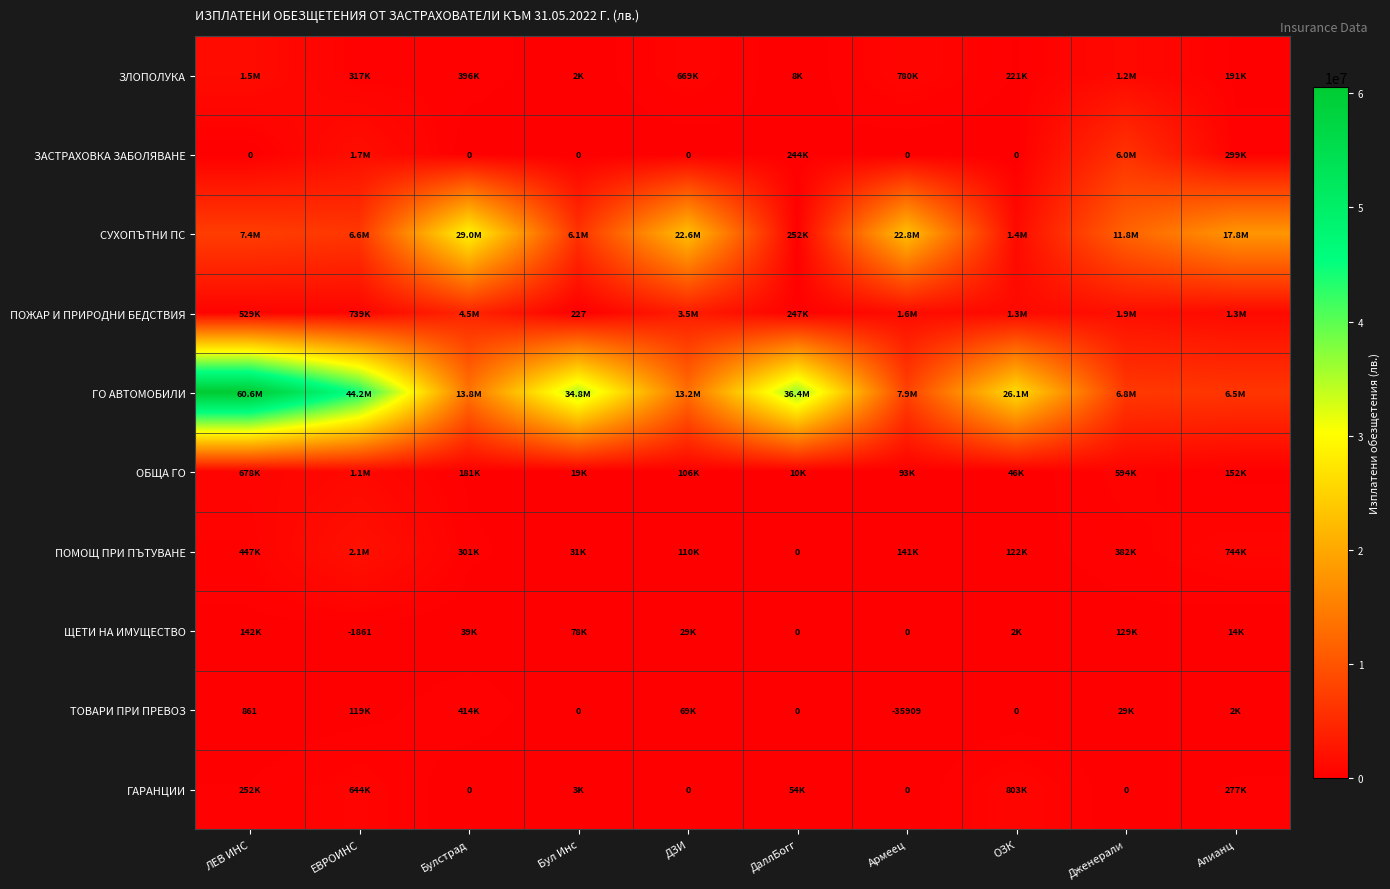

Is the value of ЗАСТРАХОВКА ЗАБОЛЯВАНЕ at ОЗК greater than the value of ТОВАРИ ПРИ ПРЕВОЗ at Армеец?

Yes